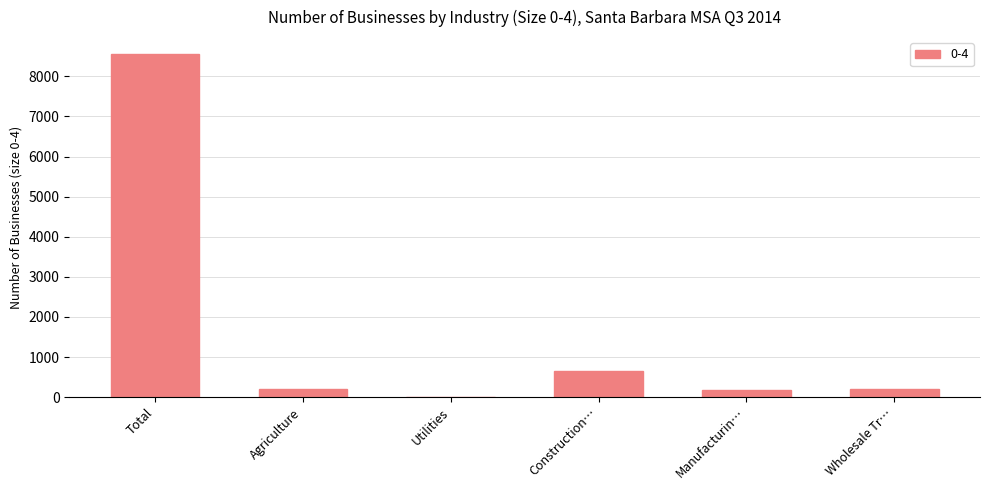

Does the chart contain stacked bars?

No